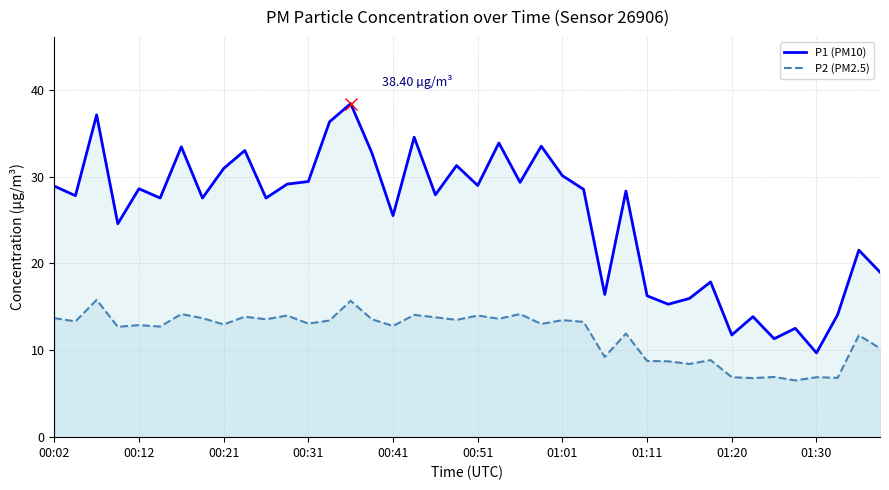

How many data points does each series have?

40